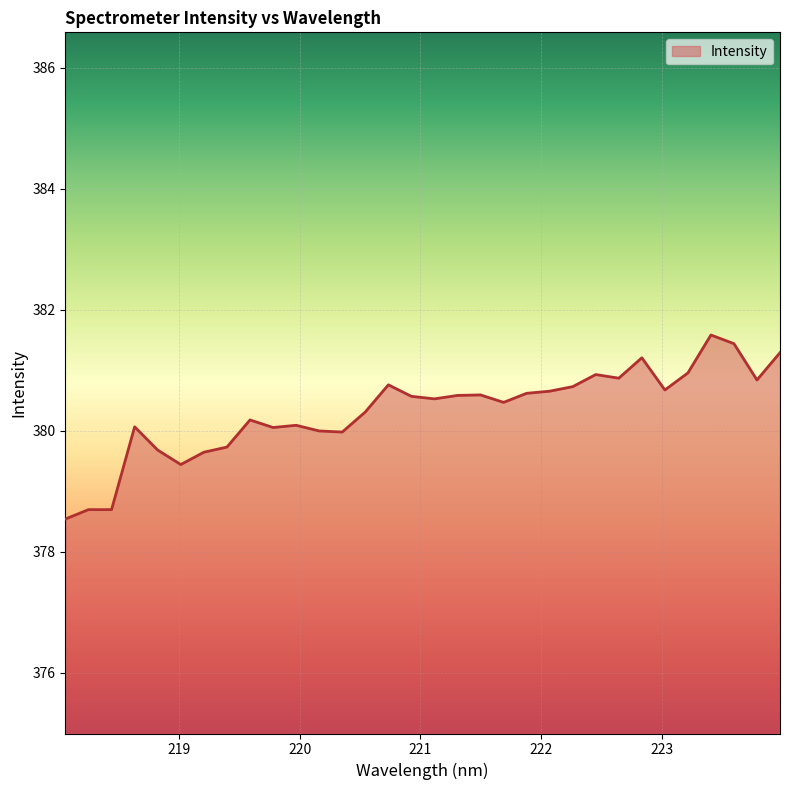

What is the greatest value displayed?

381.6